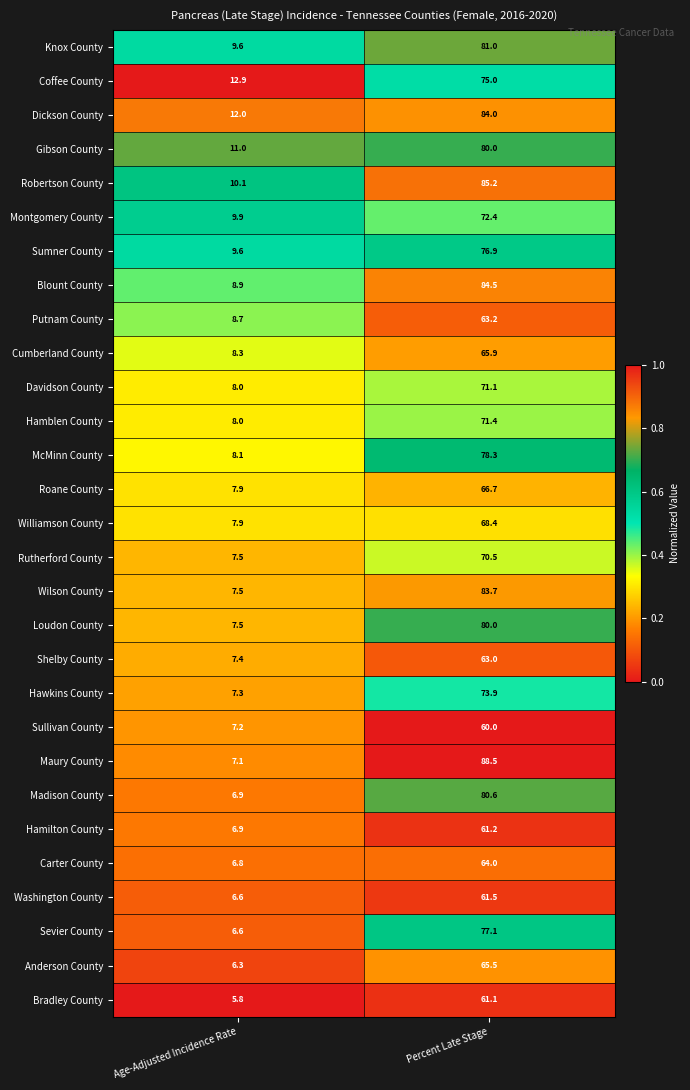

Between Age-Adjusted Incidence Rate and Percent Late Stage, which series saw the biggest shift?

Maury County